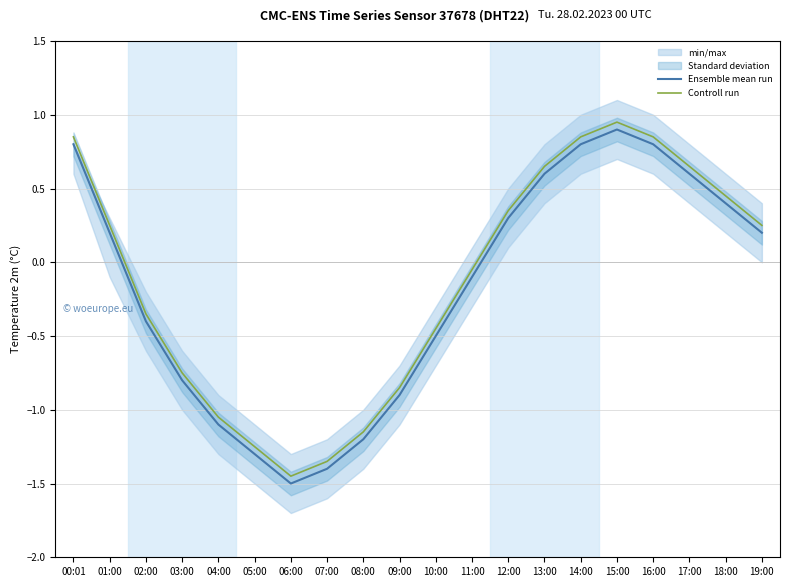

What is the label of the 14th point from the right?

06:00